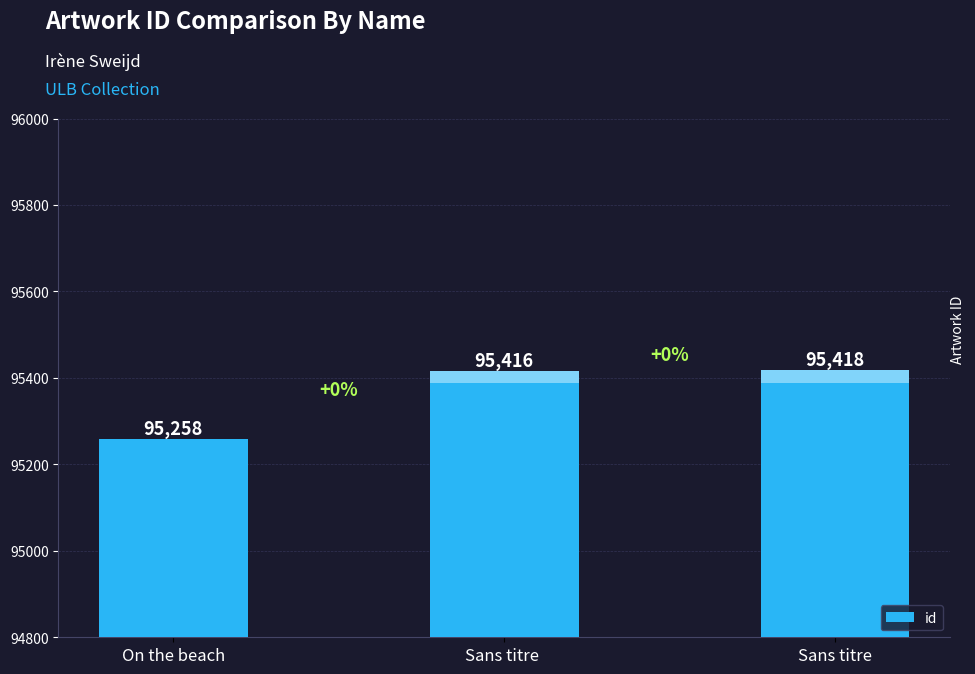

List the labels in order of value, largest first.

Sans titre, Sans titre , On the beach